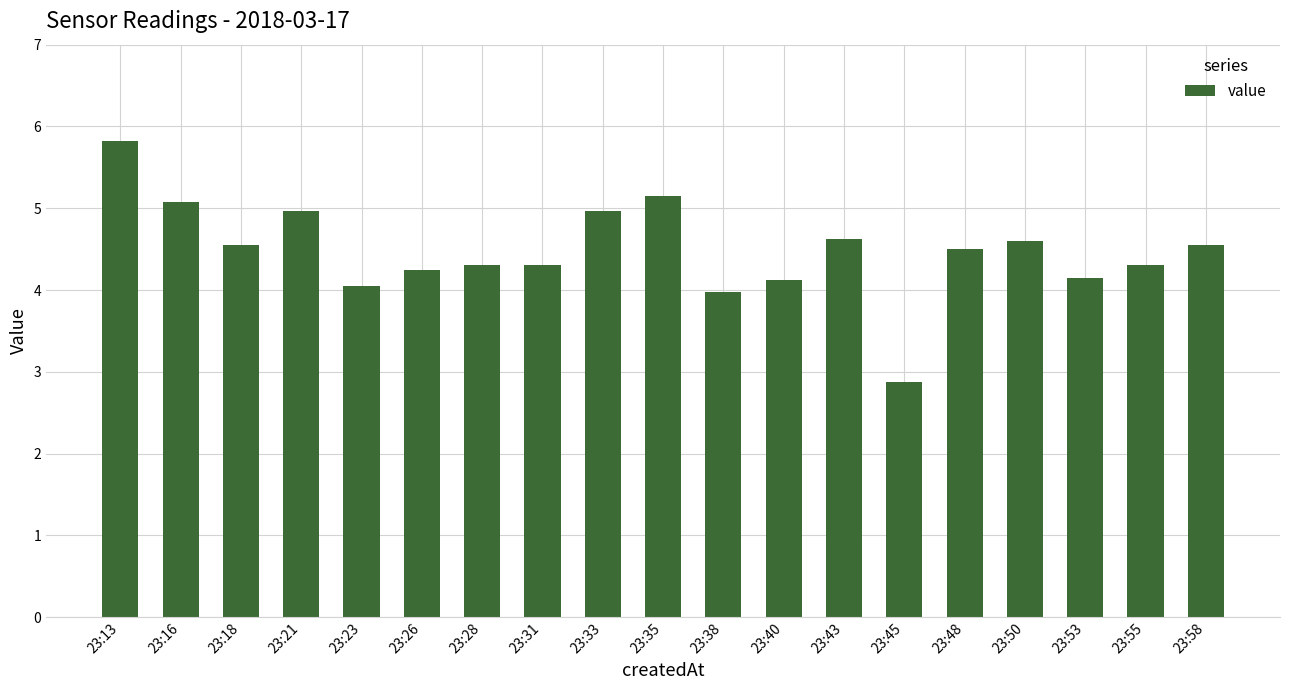

What is the value of the 8th bar from the left?

4.3